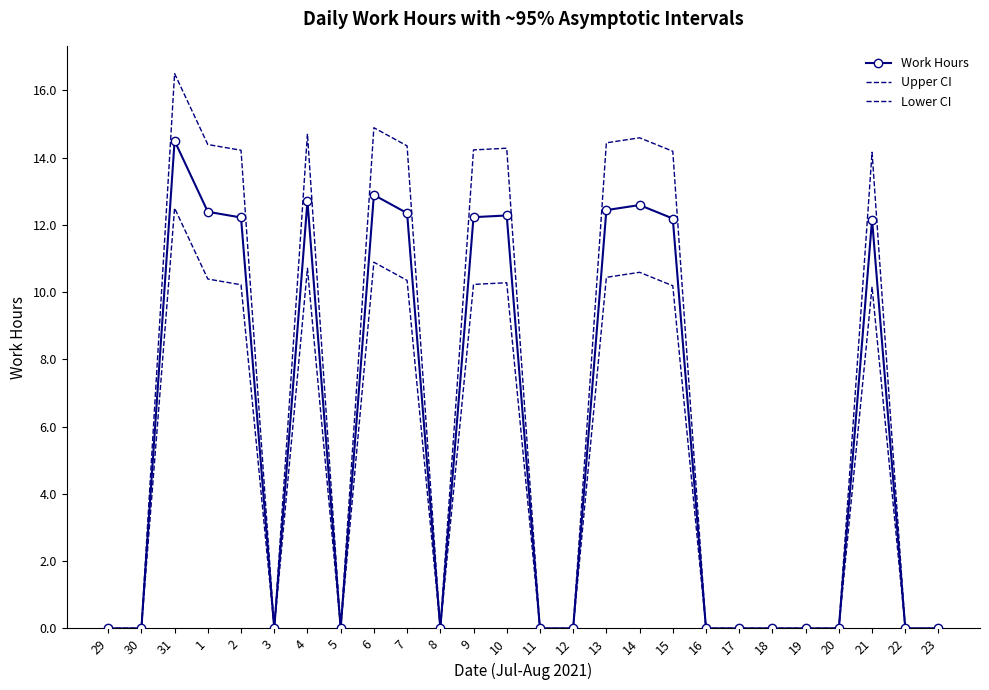

List the series in order of their peak value, lowest first.

Lower CI, Work Hours, Upper CI